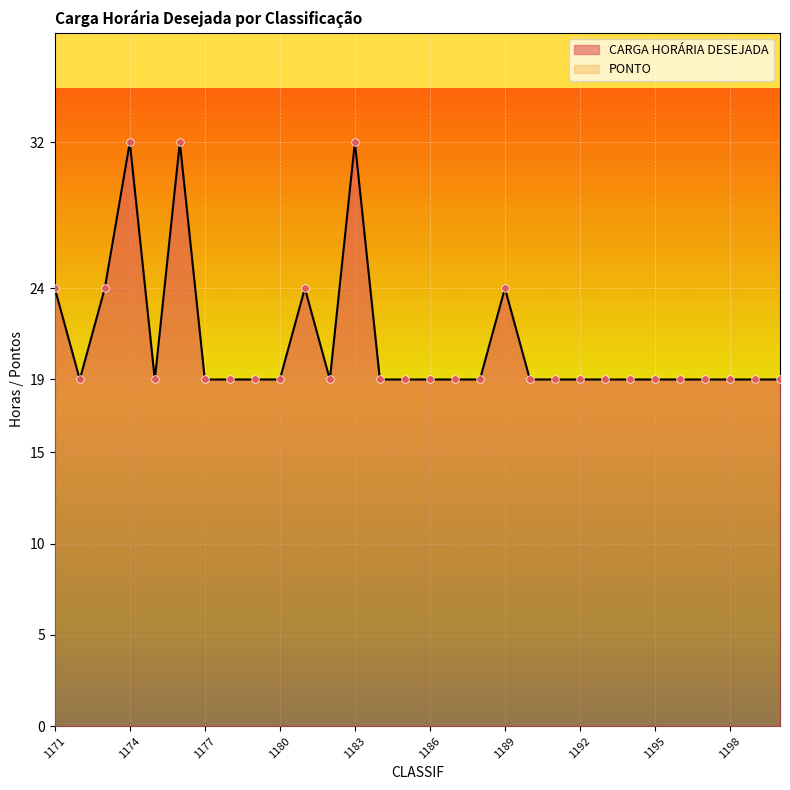

What is the ratio of the value at 1183 to the value at 1200?

1.7